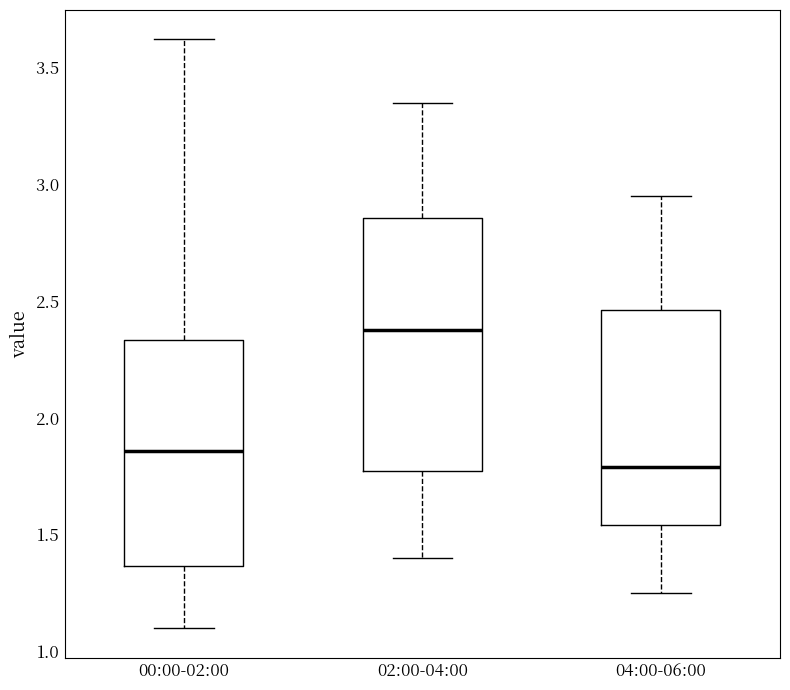

Reading left to right, read every box against the y-axis: the position of its median line, the range the box covers, and the ends of its whiskers. The values are not printed on the chart, so give them approximately, as read against the axis.

00:00-02:00: median 1.85, box 1.35 to 2.35, whiskers 1.10 to 3.60
02:00-04:00: median 2.40, box 1.75 to 2.85, whiskers 1.40 to 3.35
04:00-06:00: median 1.80, box 1.55 to 2.45, whiskers 1.25 to 2.95